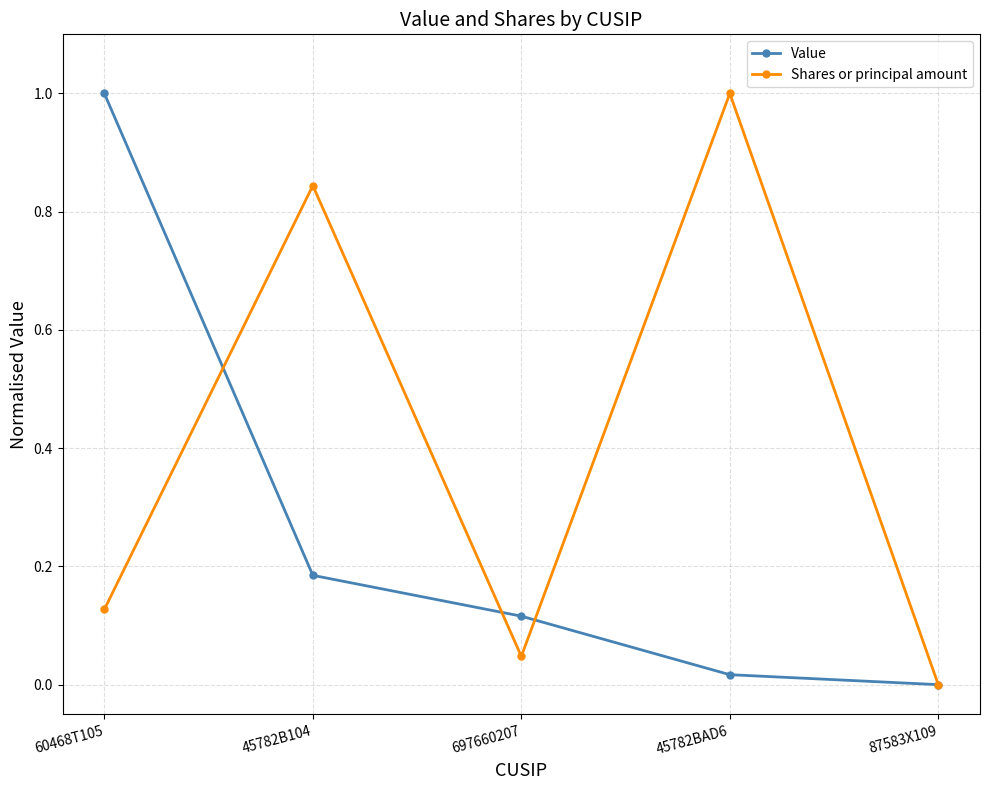

List the labels in order of Shares or principal amount value, smallest first.

87583X109, 697660207, 60468T105, 45782B104, 45782BAD6